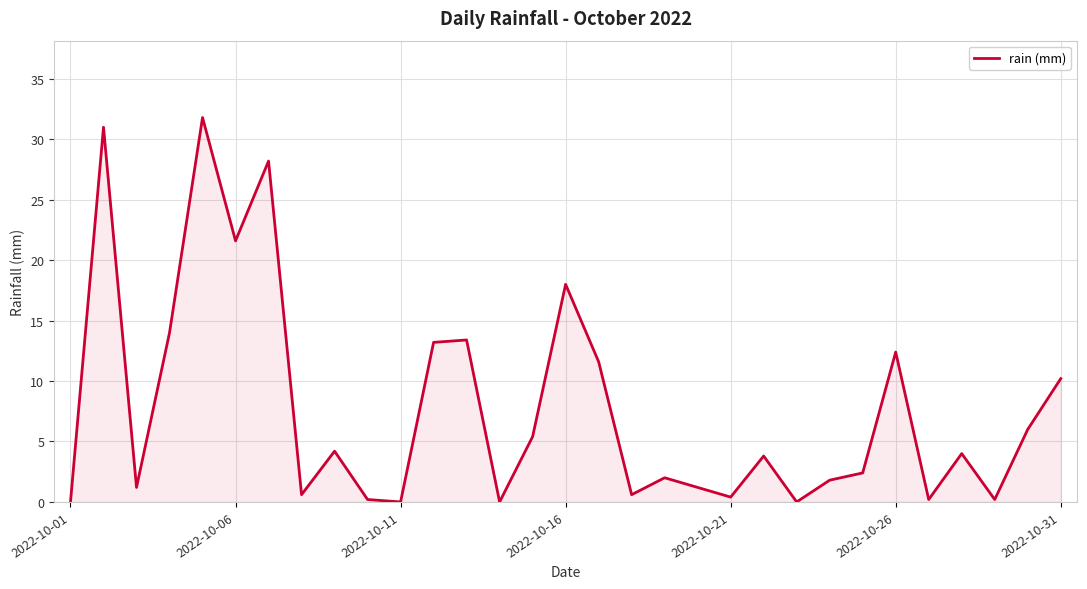

How many series are shown in this chart?

1